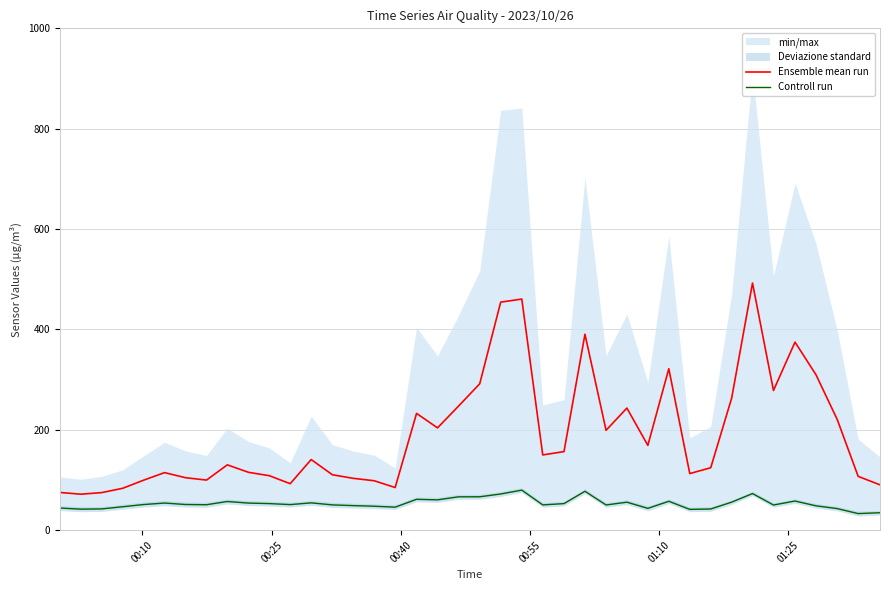

True or false: Controll run and Ensemble mean run intersect in this chart.

False